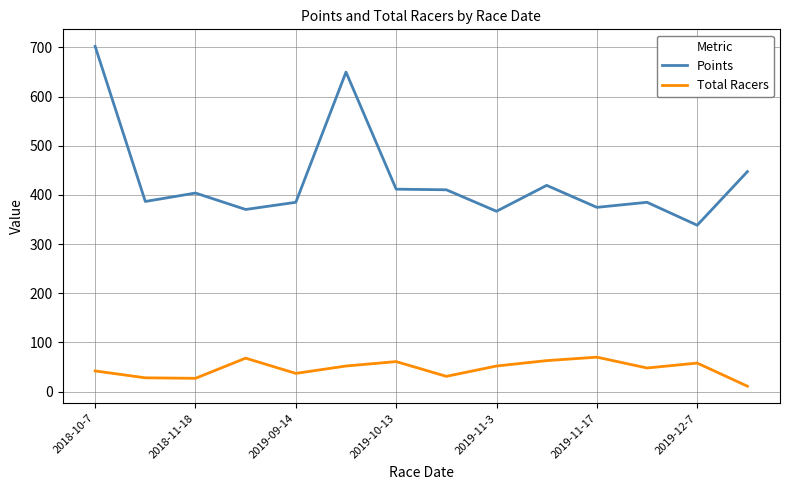

True or false: Points has more than 2 points higher than both neighbors.

True